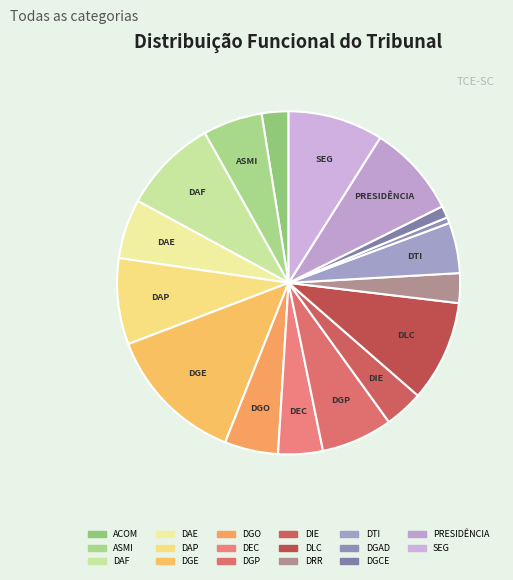

Count the number of slices in the pie.

17